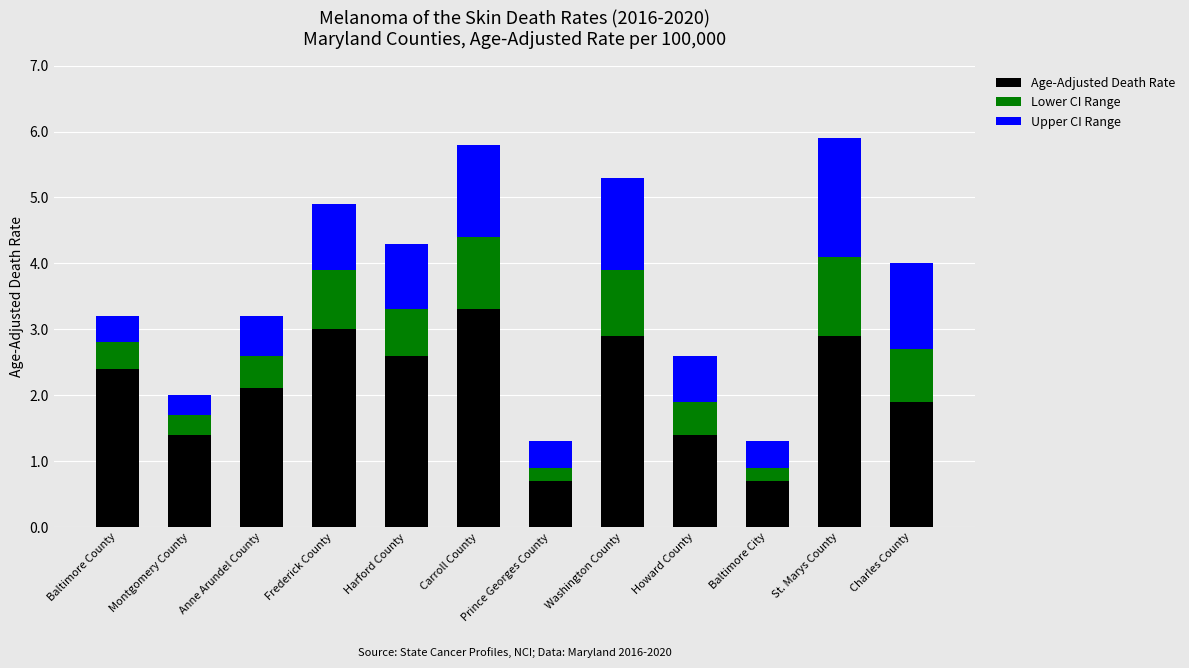

Count the number of categories in the chart.

12